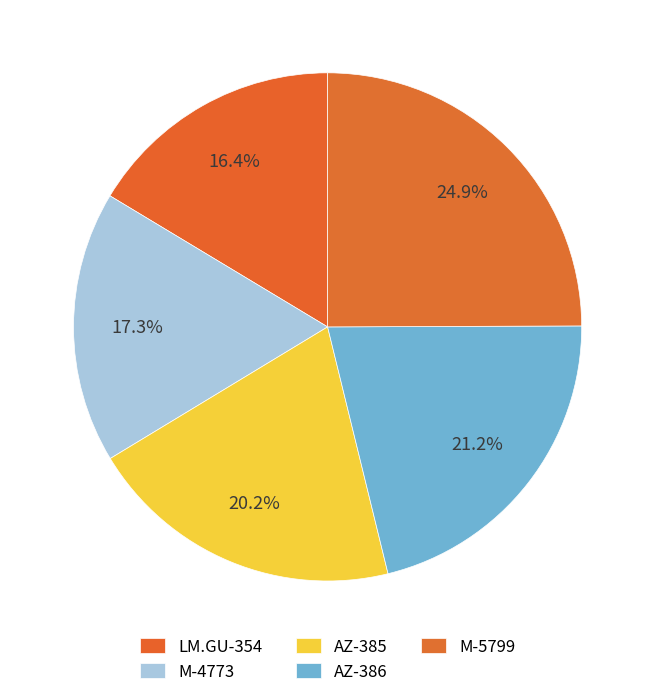

To the nearest percent, what percentage of the pie is AZ-386?

21%